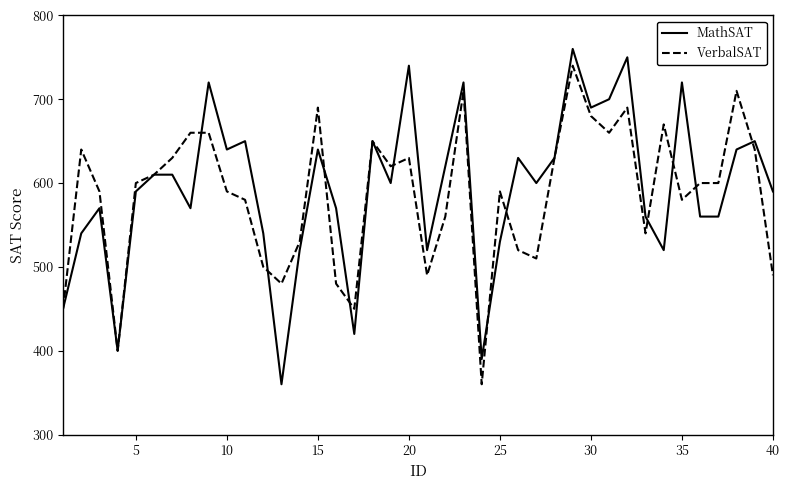

What is the maximum value for MathSAT?

760